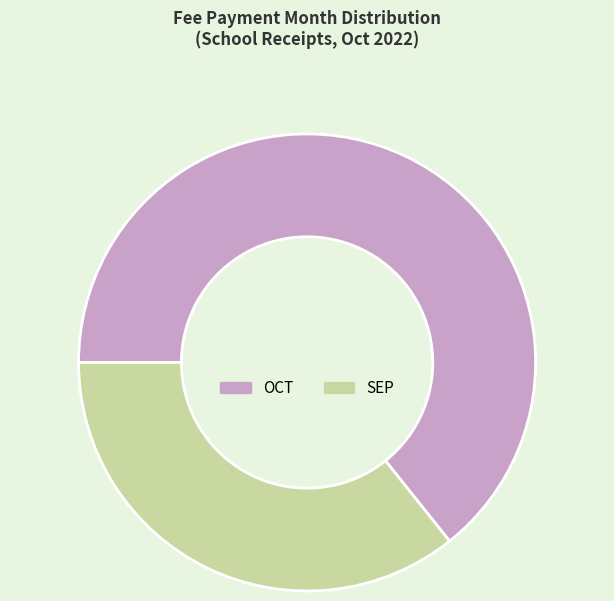

Do SEP and OCT together represent more than half of the pie?

Yes